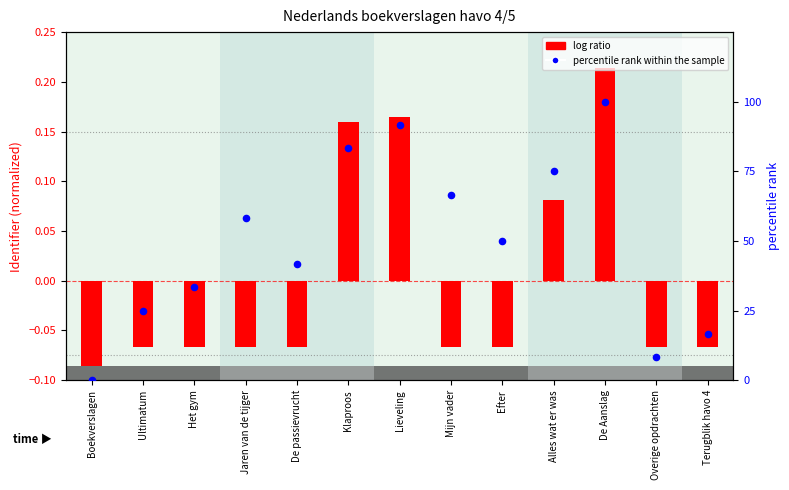

What is the total value across all series at Mijn vader?

66.6